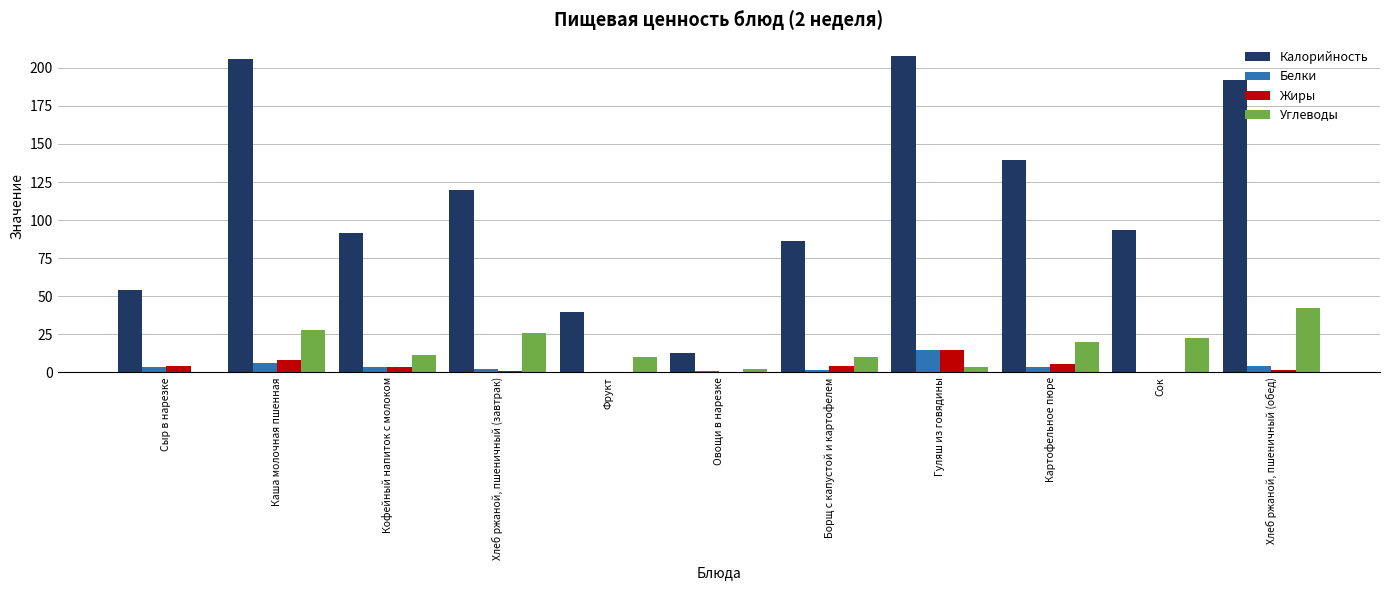

Where is Калорийность nearest to the value 110?

Хлеб ржаной, пшеничный (завтрак)